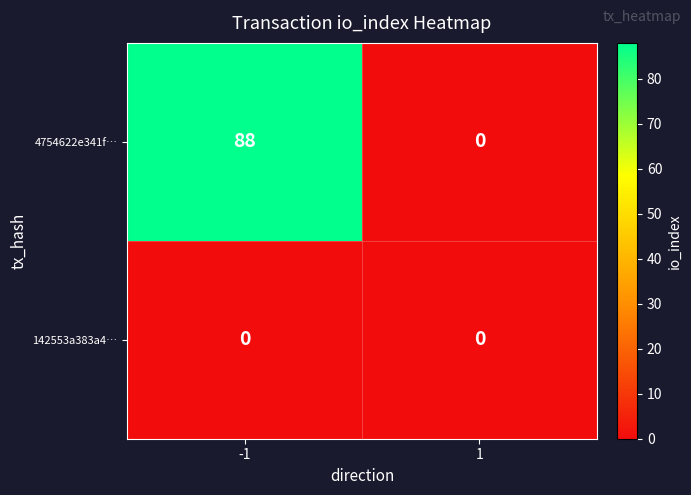

What is the maximum value for 4754622e341f…?

88